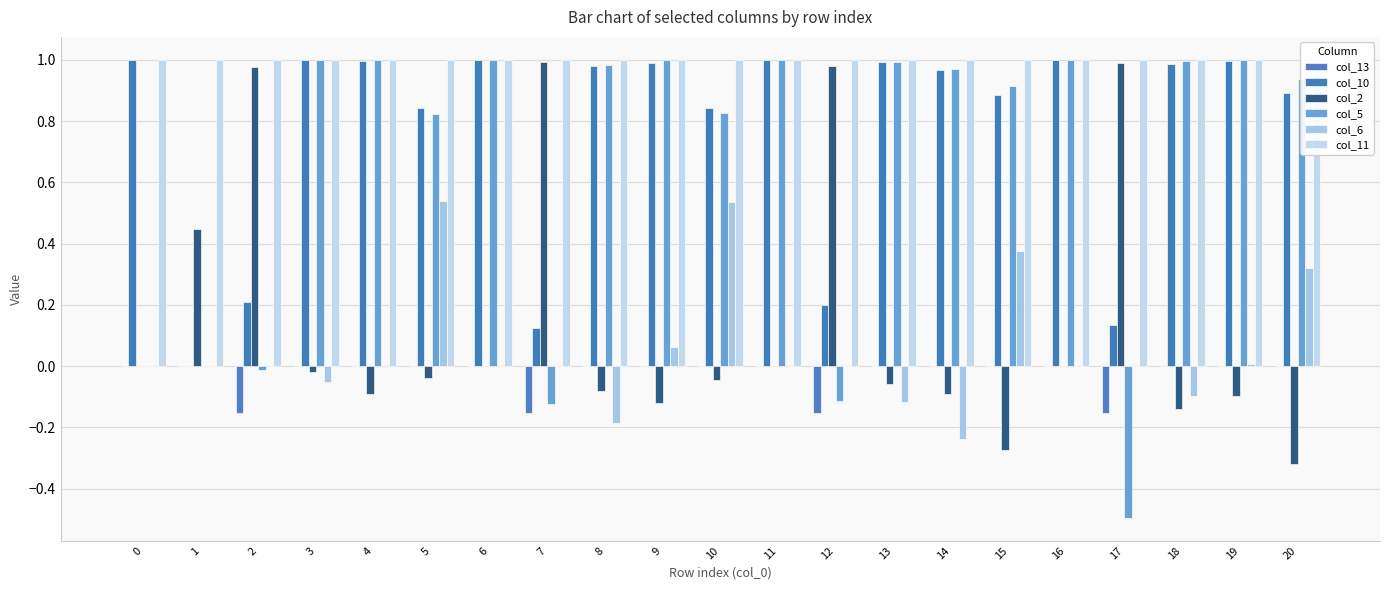

What is the difference between the maximum and minimum values in the col_5 series?

1.5